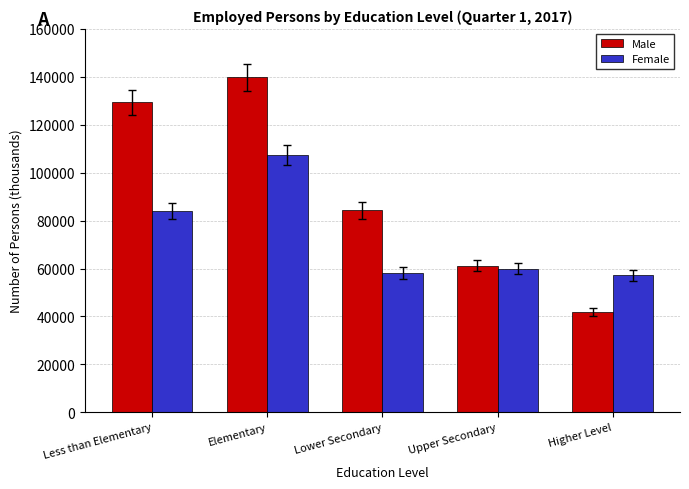

How many data points does each series have?

5